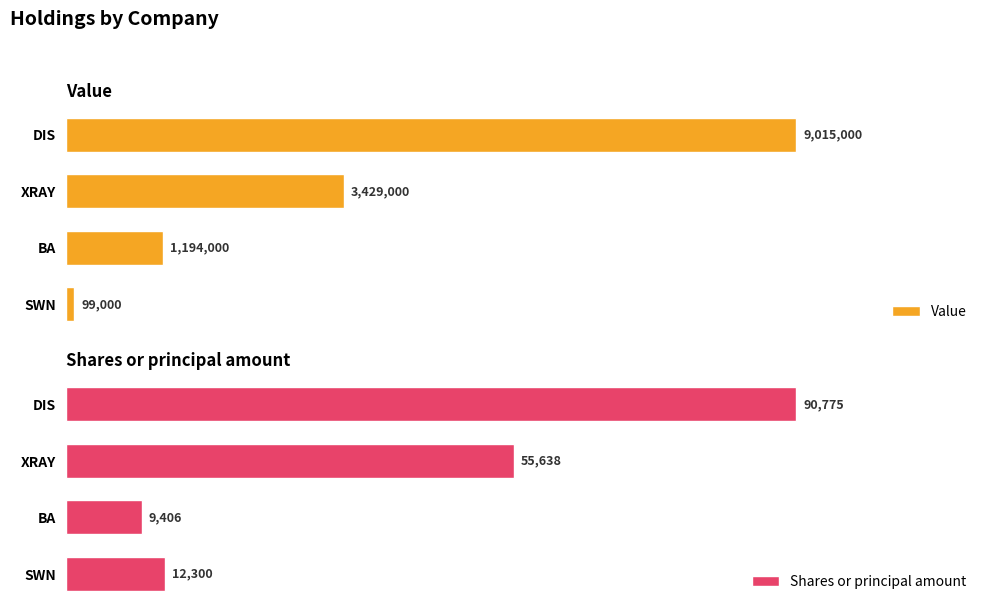

What is the minimum value for Shares or principal amount?

9406